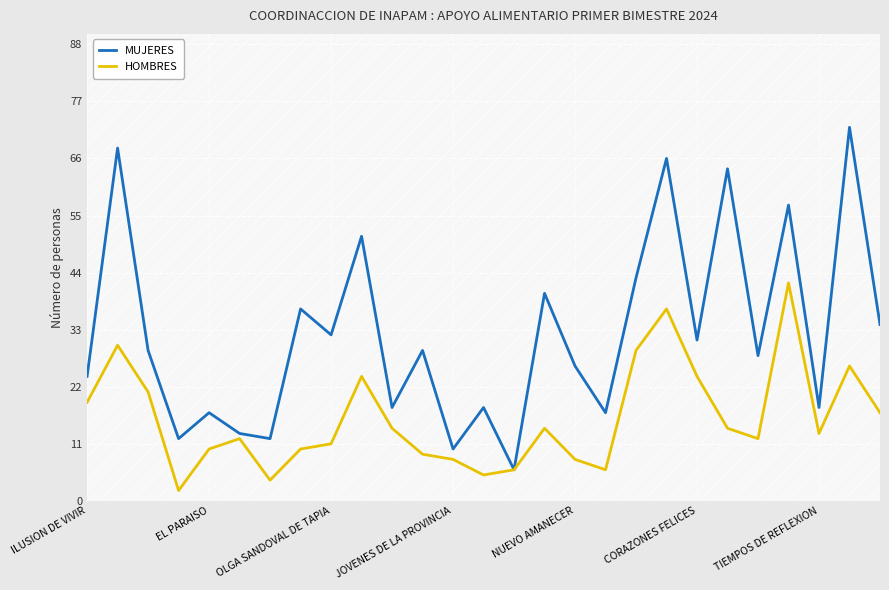

What is the highest value of the HOMBRES series?

42